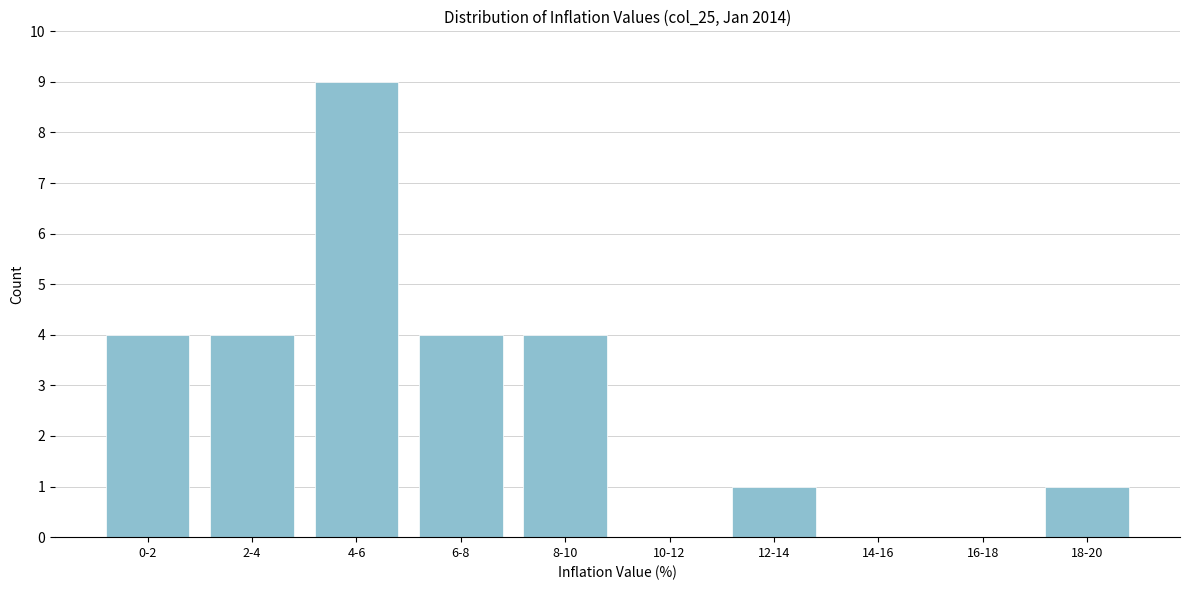

Reading left to right, list all the values displayed in this chart.

0-2=4	2-4=4	4-6=9	6-8=4	8-10=4	10-12=0	12-14=1	14-16=0	16-18=0	18-20=1